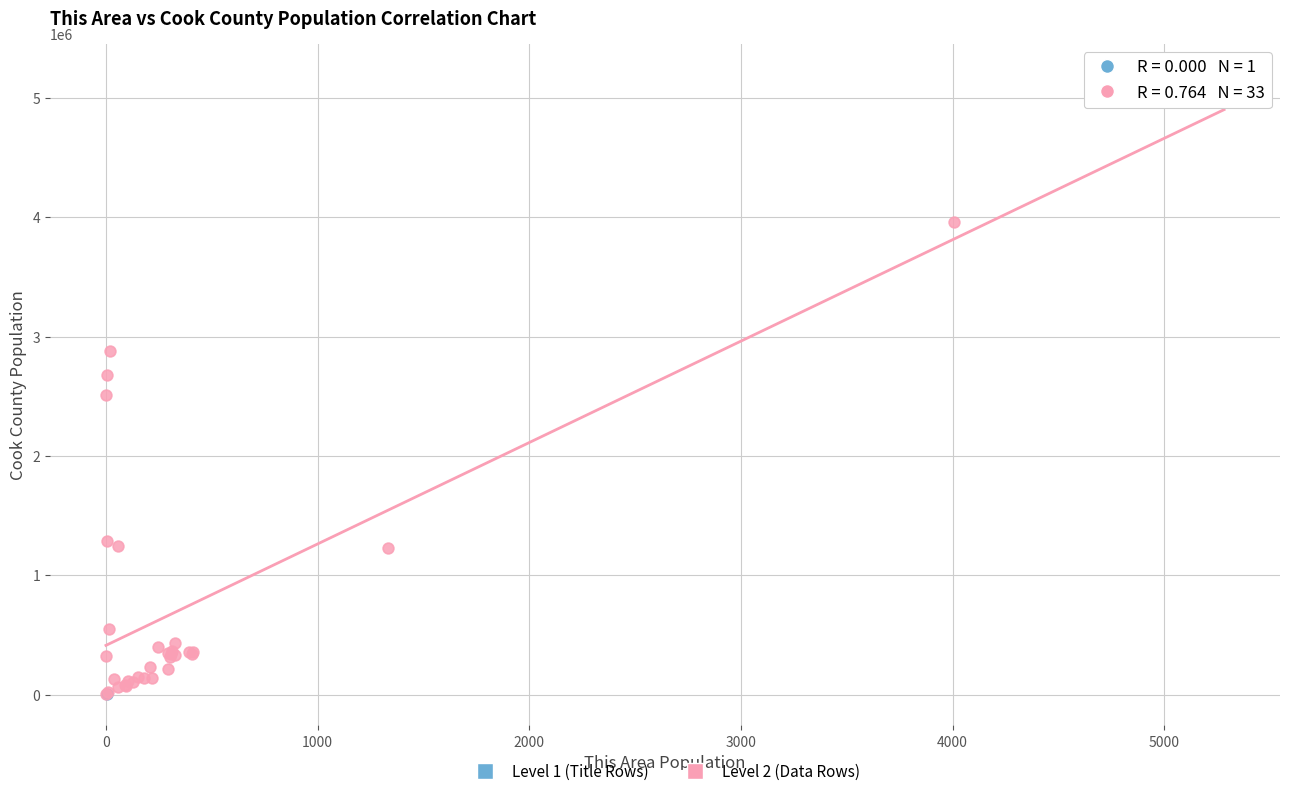

What are all the series names shown in the legend?

Level 1 (Title Rows), Level 2 (Data Rows)